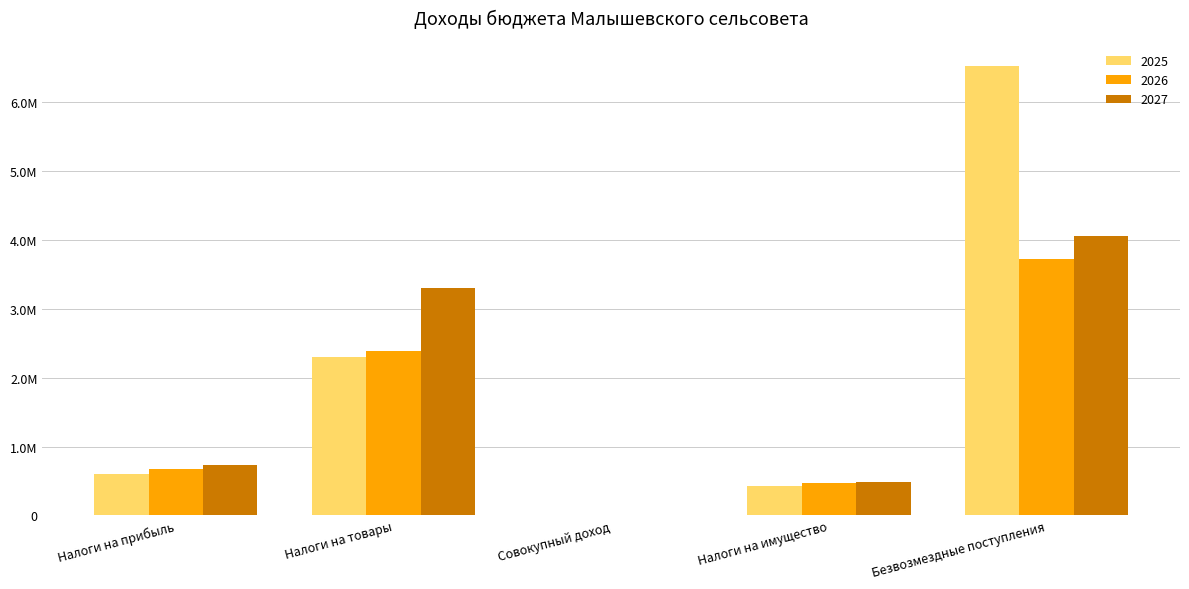

What is the maximum value shown in the chart?

6524124